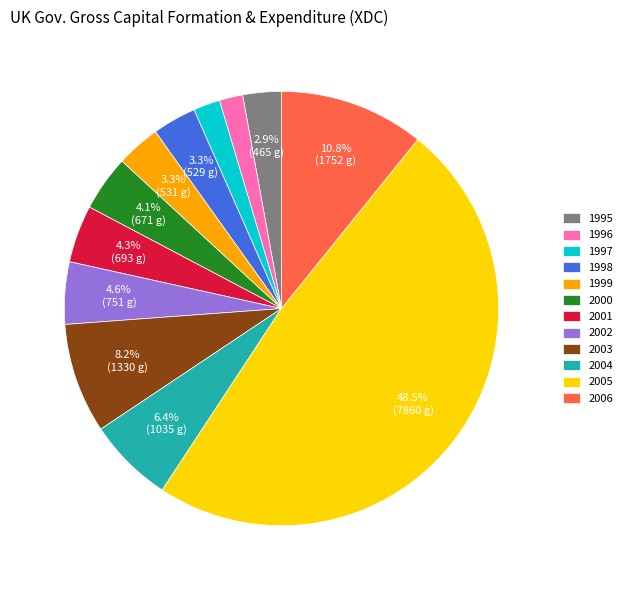

To the nearest percent, what is the combined percentage of 1996 and 1995?

5%